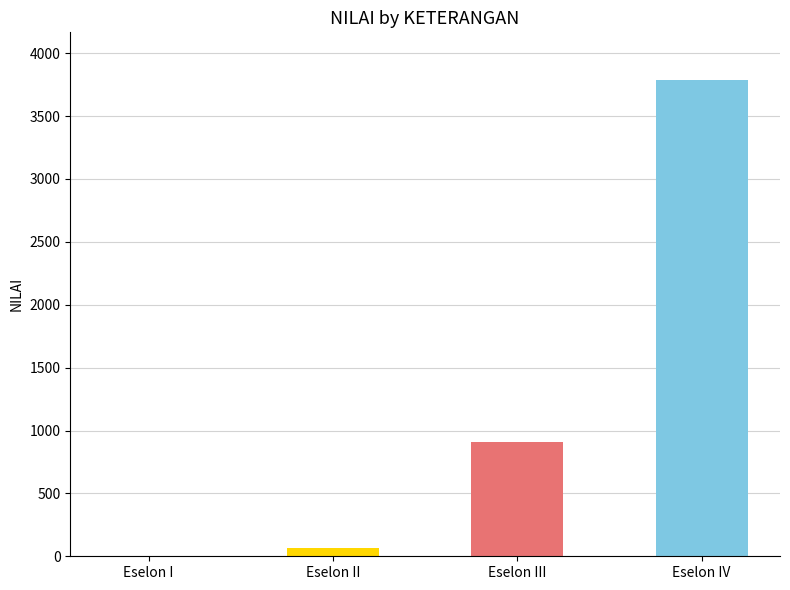

What is the greatest value displayed?

3787